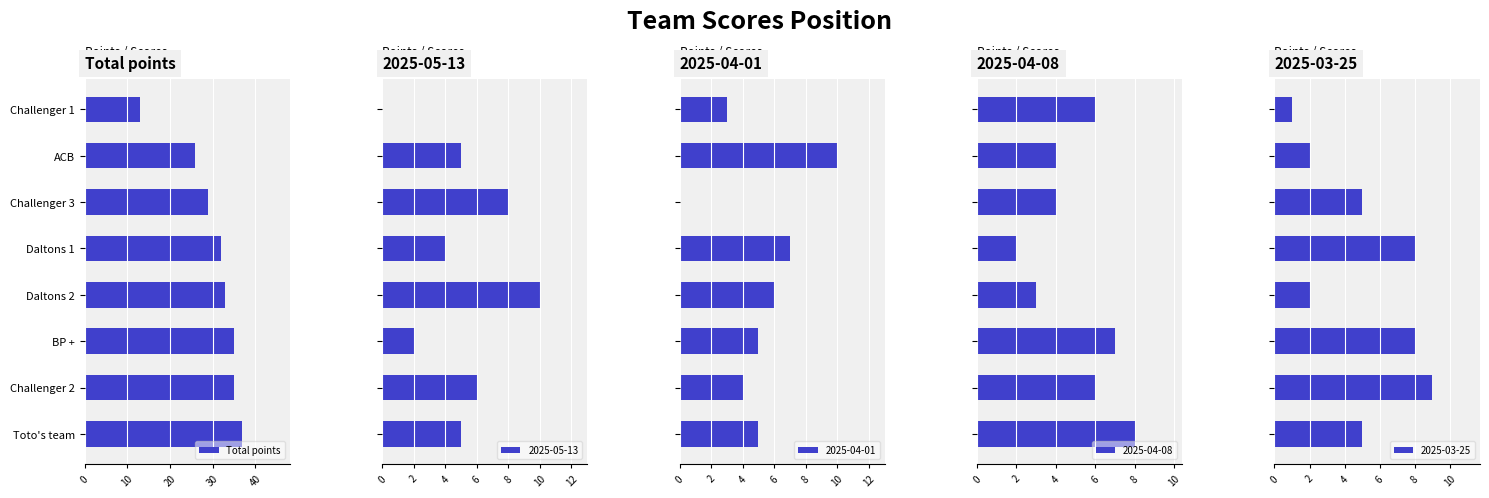

What is the difference between the Total points values at Toto's team and Daltons 2?

4